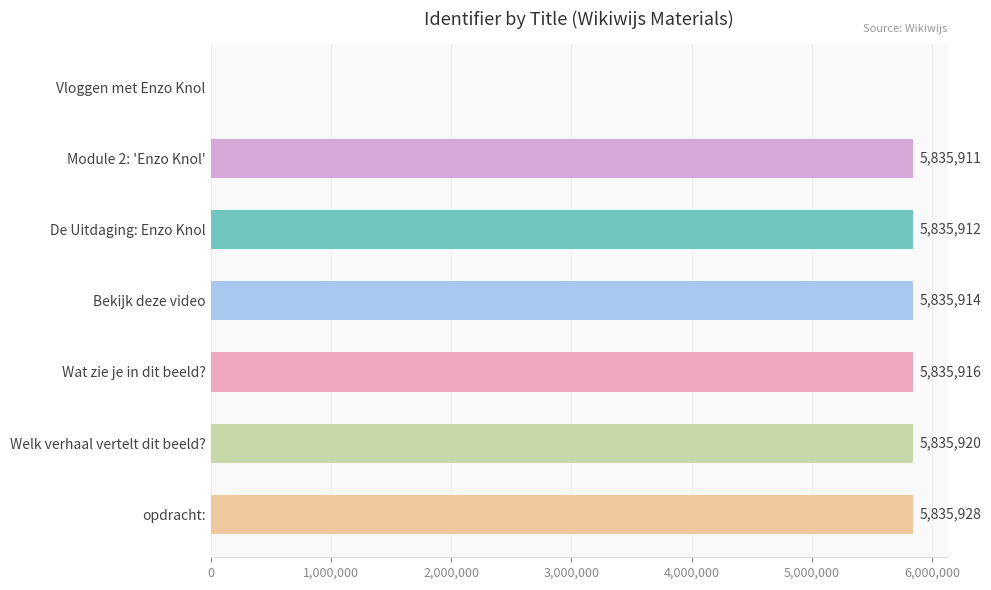

True or false: the data shows 8402623 at Bekijk deze video.

False